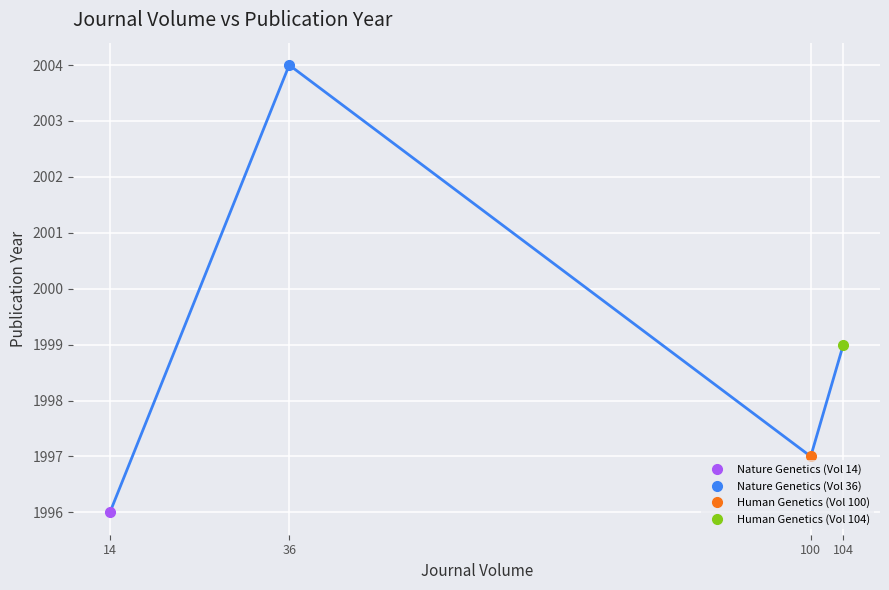

Is the value of Human Genetics (Vol 100) at 9 greater than the value of Nature Genetics (Vol 14) at 6?

Yes